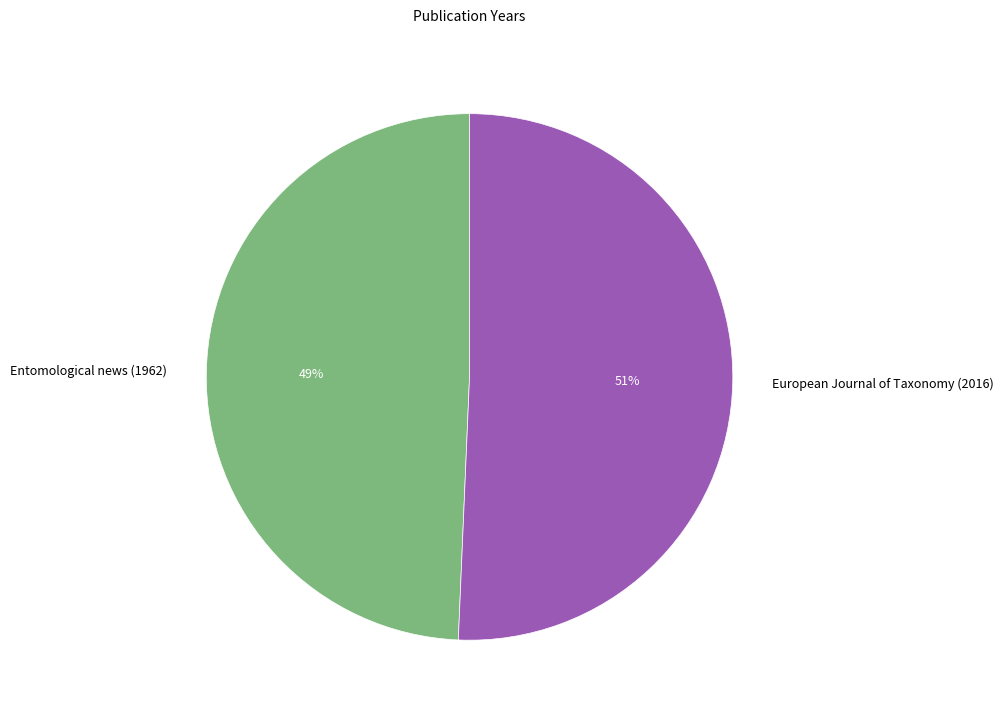

Which slice represents more than half of the pie?

European Journal of Taxonomy (2016)